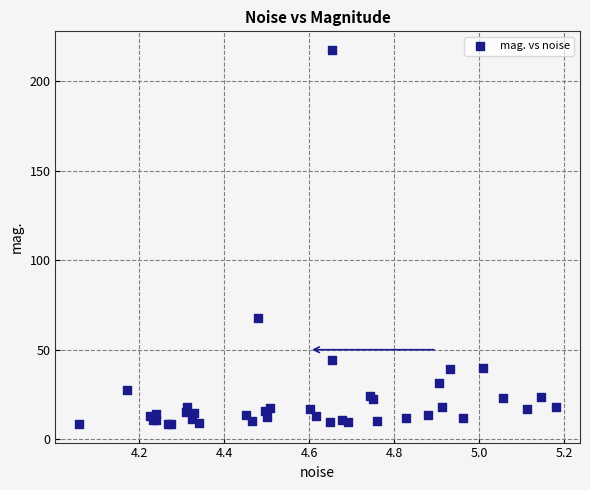

What Y value in the scatter plot is closest to 113?

67.9